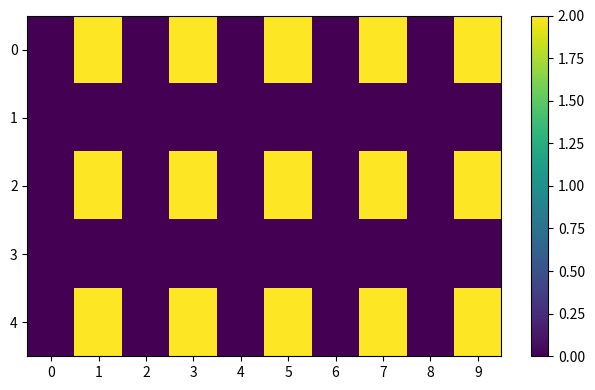

How many distinct data groups are displayed?

5